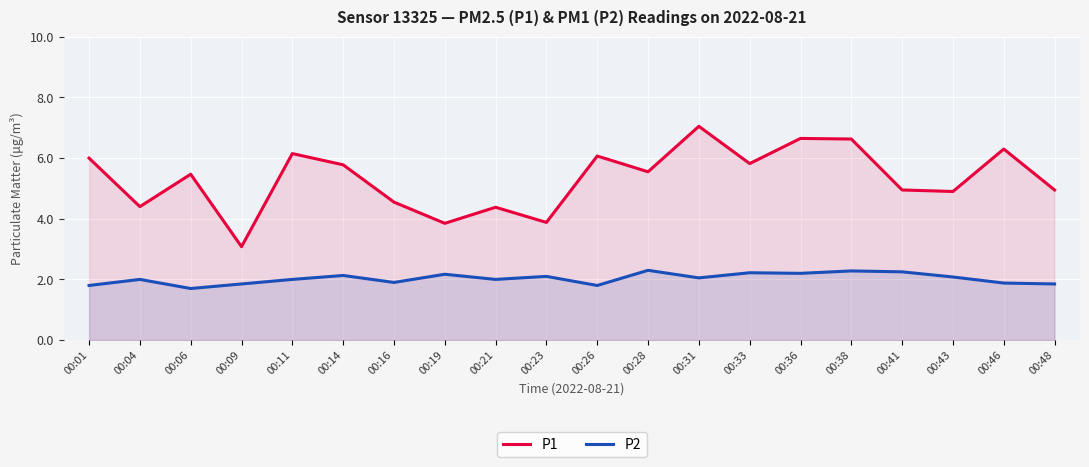

Is it true that P1 equals 7.3 at 00:21?

False